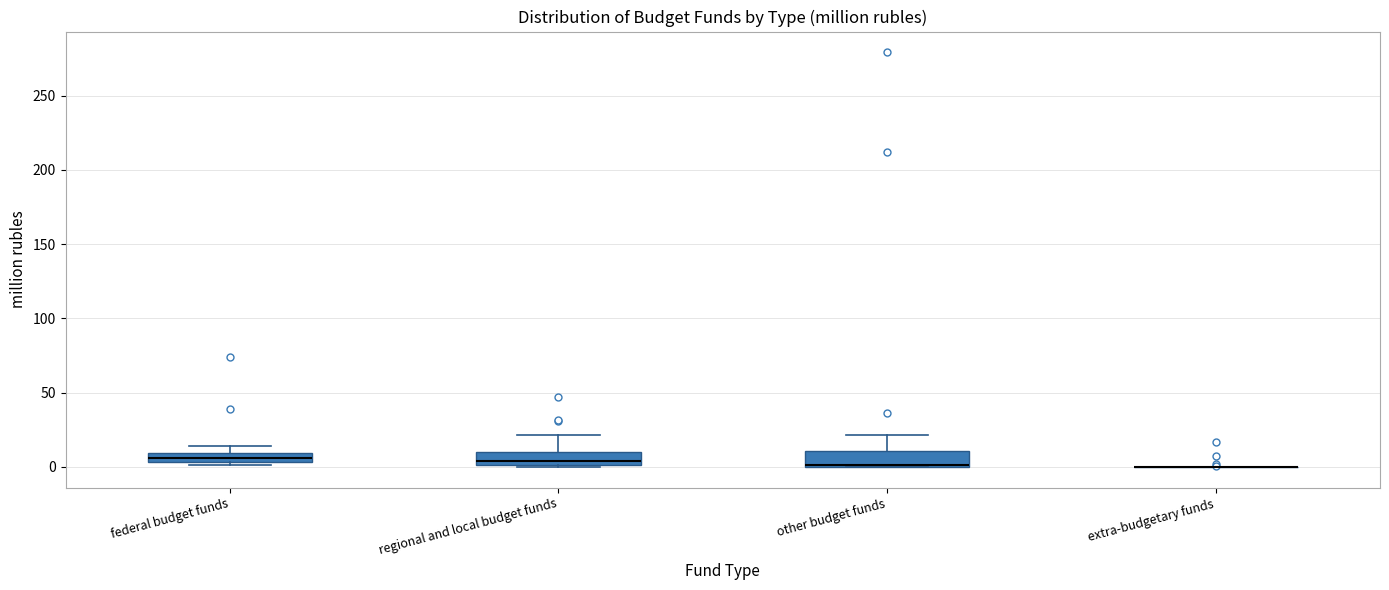

Where does the upper whisker of the box for other budget funds end on the y-axis? The values are not printed on the chart, so give them approximately, as read against the axis.

20